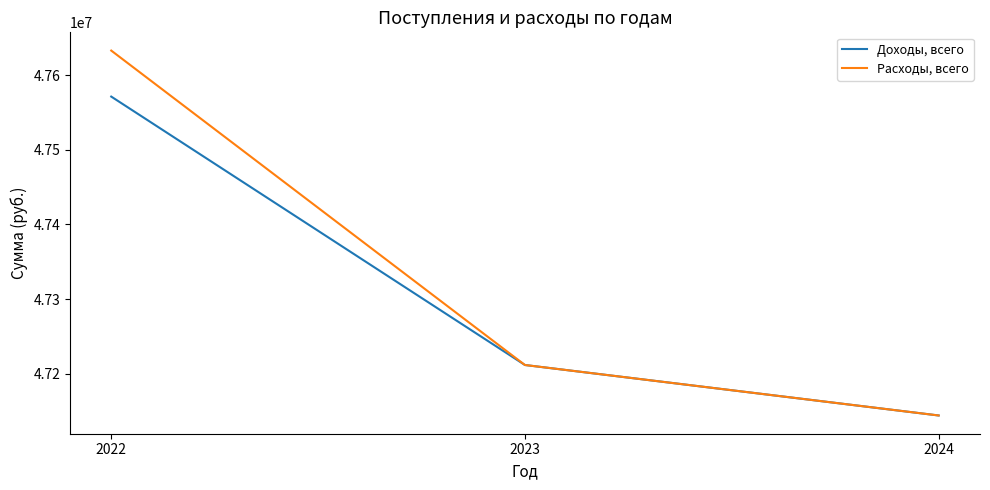

Reading left to right, what are all the values shown in this chart?

Доходы, всего: 2022=47571466.0	2023=47211500.0	2024=47143806.0
Расходы, всего: 2022=47633171.7	2023=47211500.0	2024=47143806.0